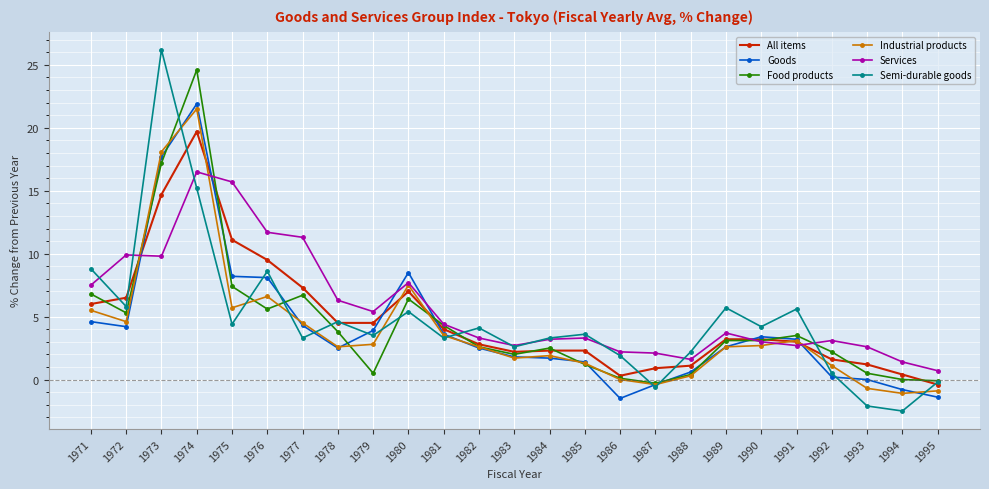

Is it true that Services equals 11.4 at 1980?

False